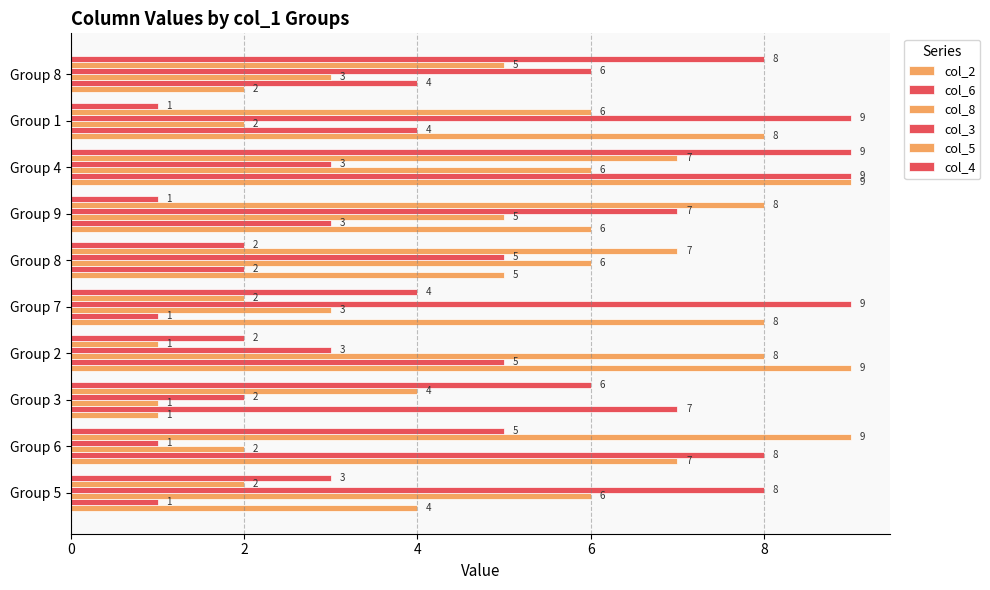

What is the minimum value for col_8?

1